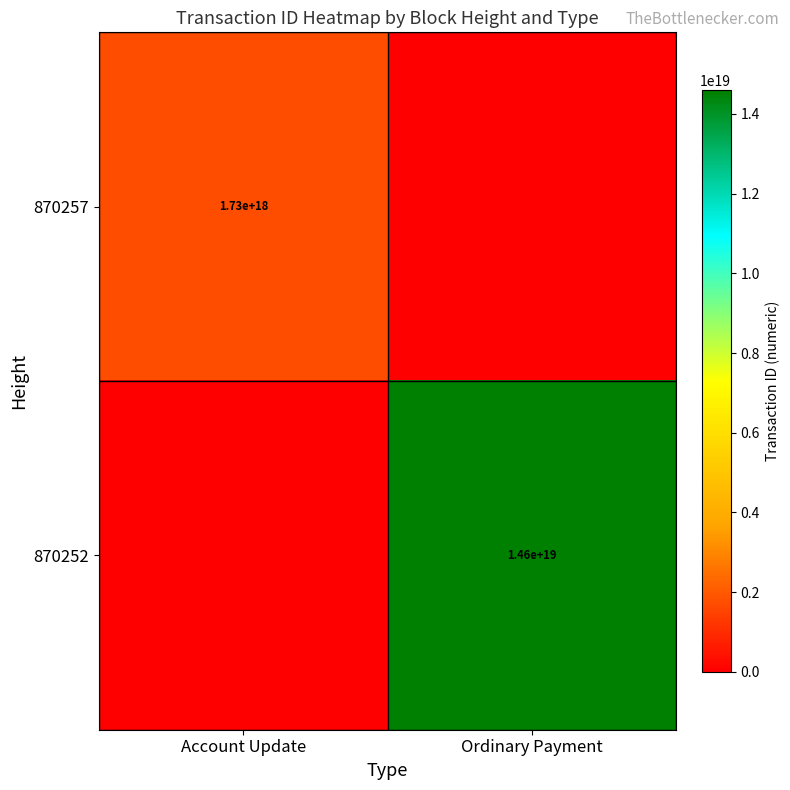

True or false: 870252 has a value of 25806074301488504832 at Ordinary Payment.

False